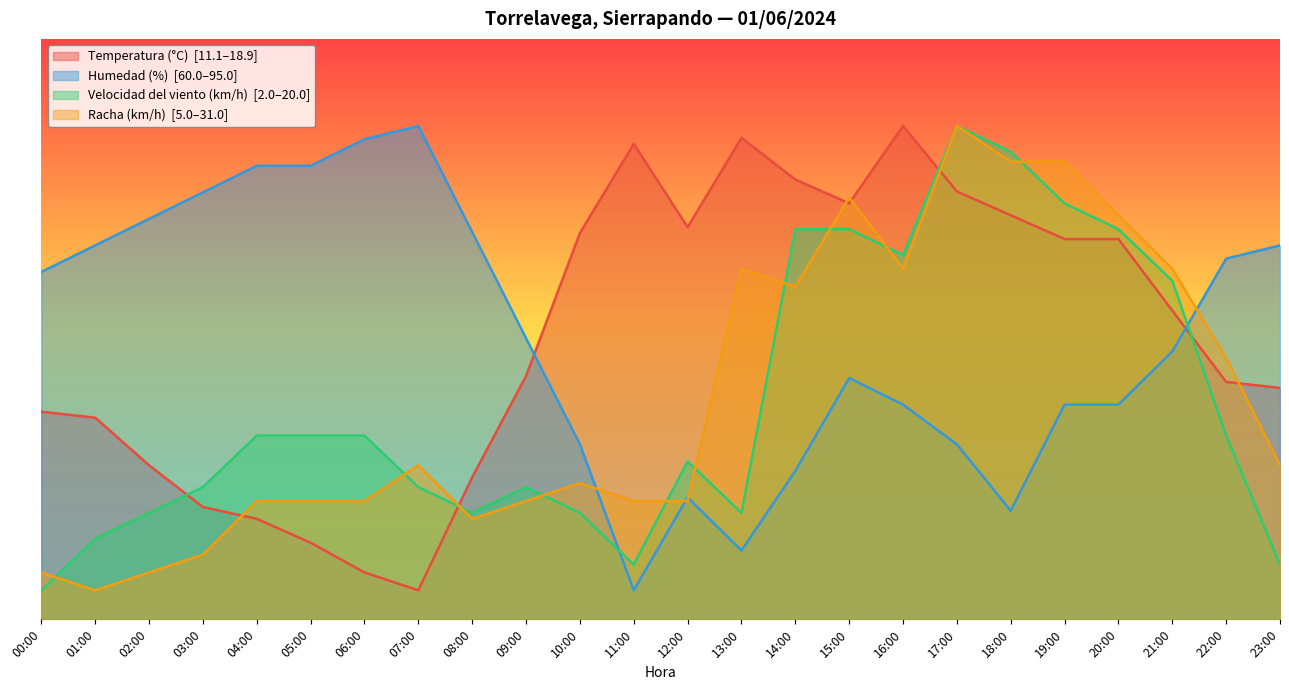

Read the Racha (km/h) value at 05:00.

20.4